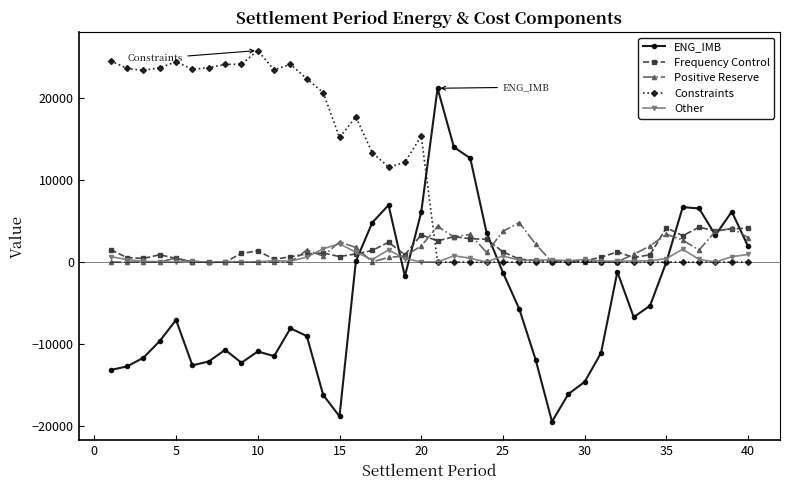

What is the value of the ENG_IMB point at the 31st from the left?

-11094.4